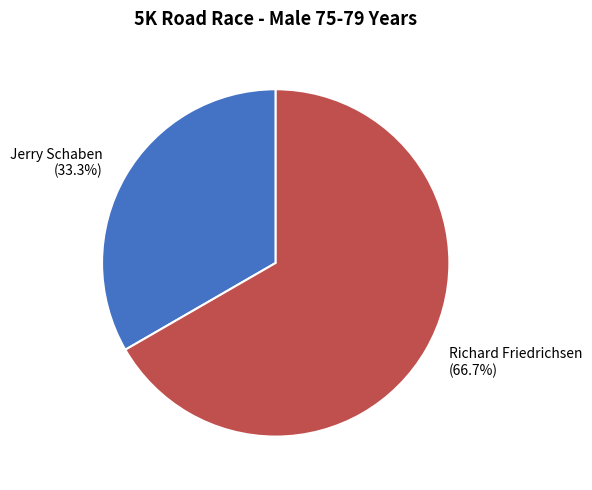

Which slice is the largest?

Richard Friedrichsen